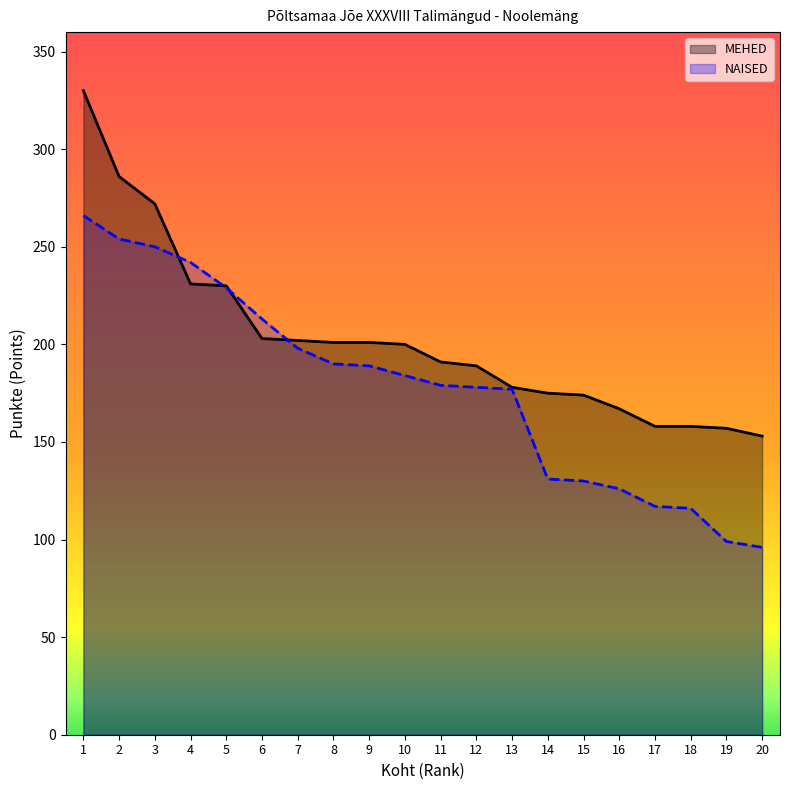

List the labels in order of MEHED value, largest first.

1, 2, 3, 4, 5, 6, 7, 8, 9, 10, 11, 12, 13, 14, 15, 16, 17, 18, 19, 20